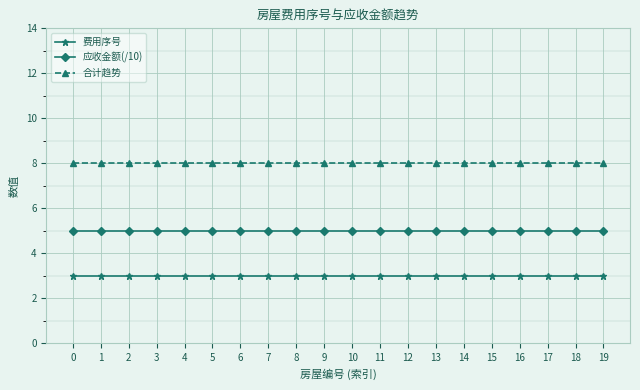

What is the total value across all series at 7?

16